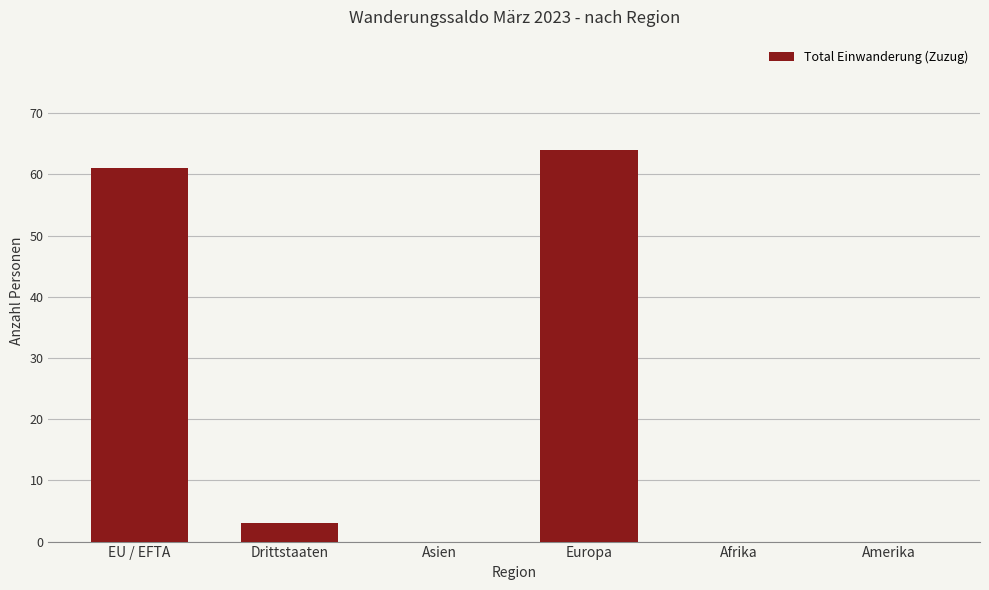

The value at Europa is 64. True or false?

True